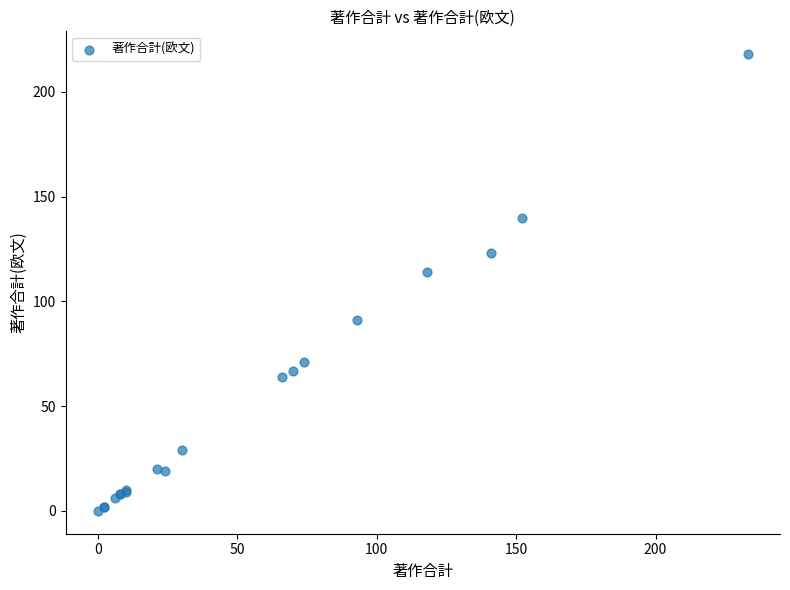

What Y value in the scatter plot is closest to 109?

114